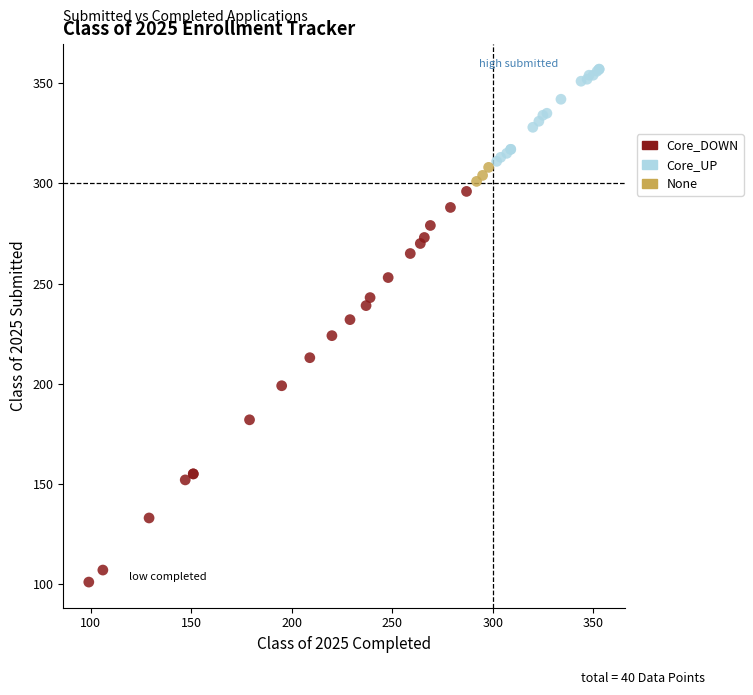

Which series contains the highest Y value?

Core_UP